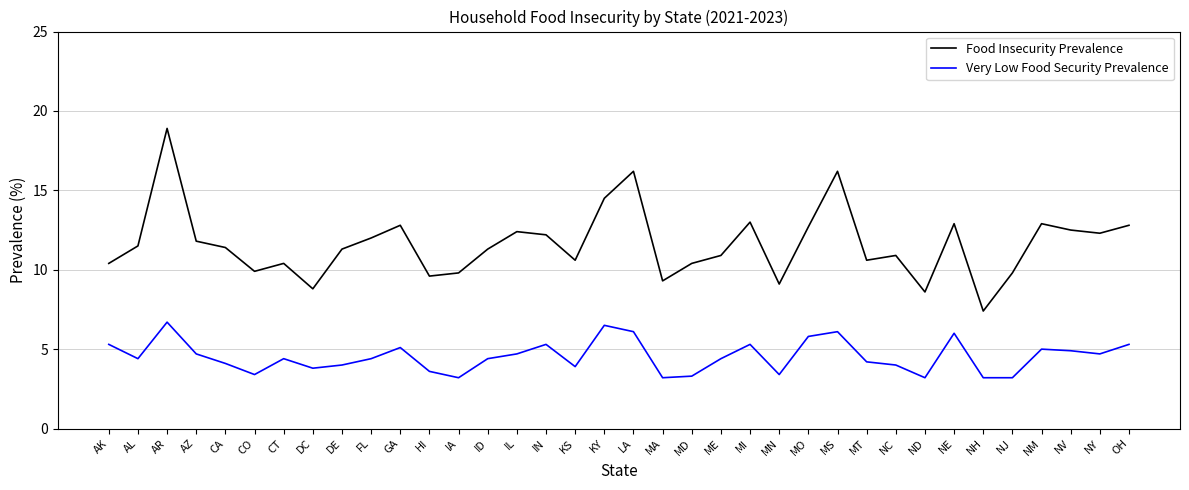

In Food Insecurity Prevalence, how many points are higher than both neighbors (excluding endpoints)?

10